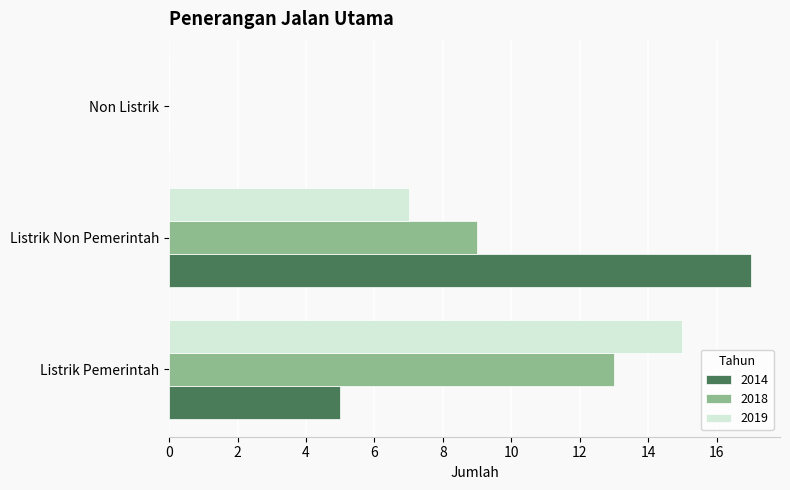

What value does the 2014 series have at Listrik Pemerintah, to the nearest 5?

5